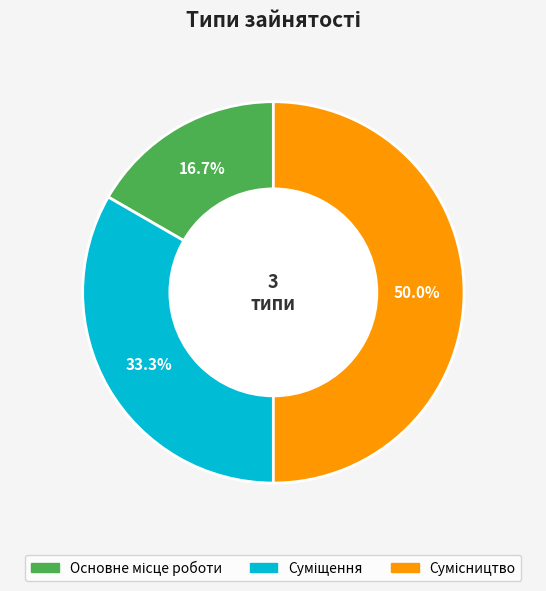

Is the sum of Основне місце роботи and Сумісництво greater than half?

Yes